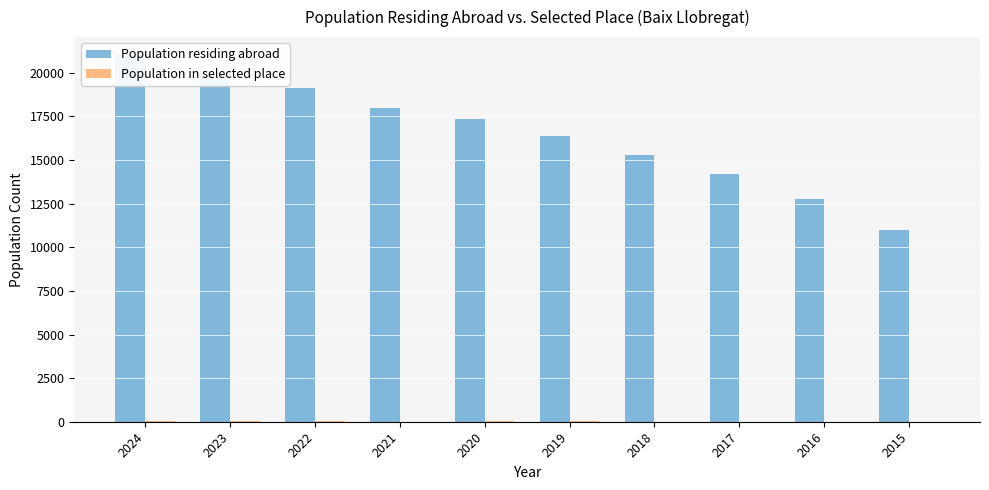

At which category is the sum across all series the highest?

2024